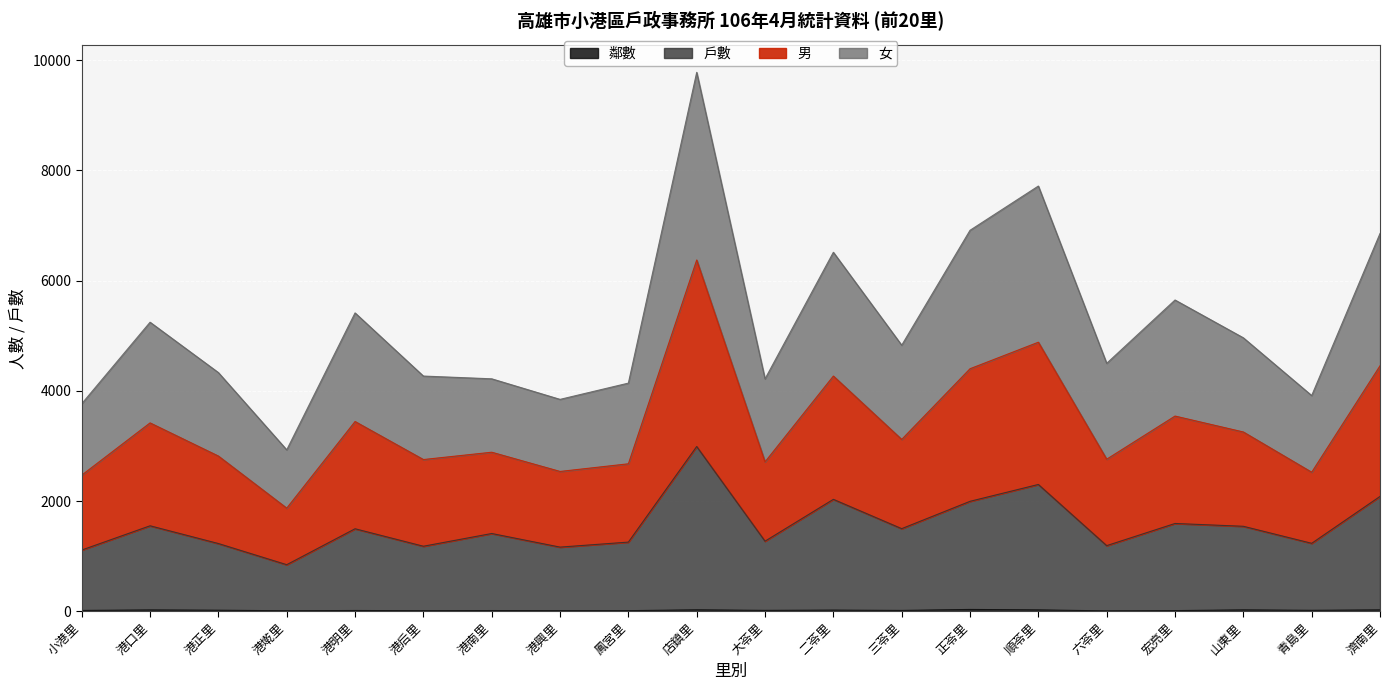

How many values in the 鄰數 series exceed 17?

9